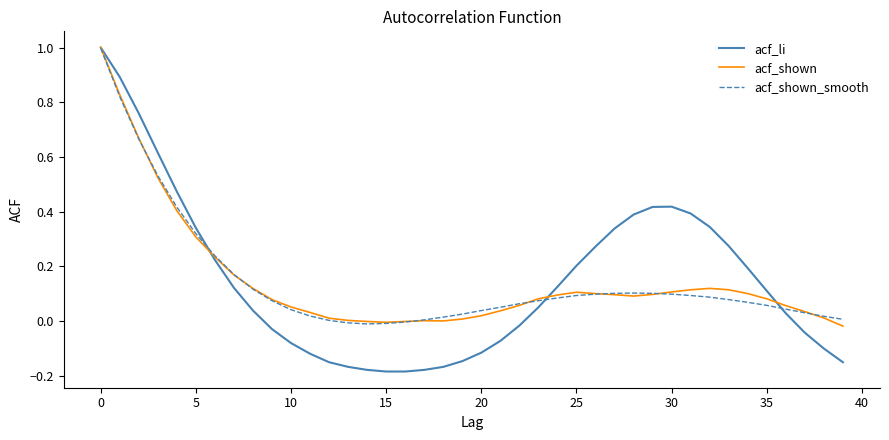

Which series has the largest range (max minus min)?

acf_li